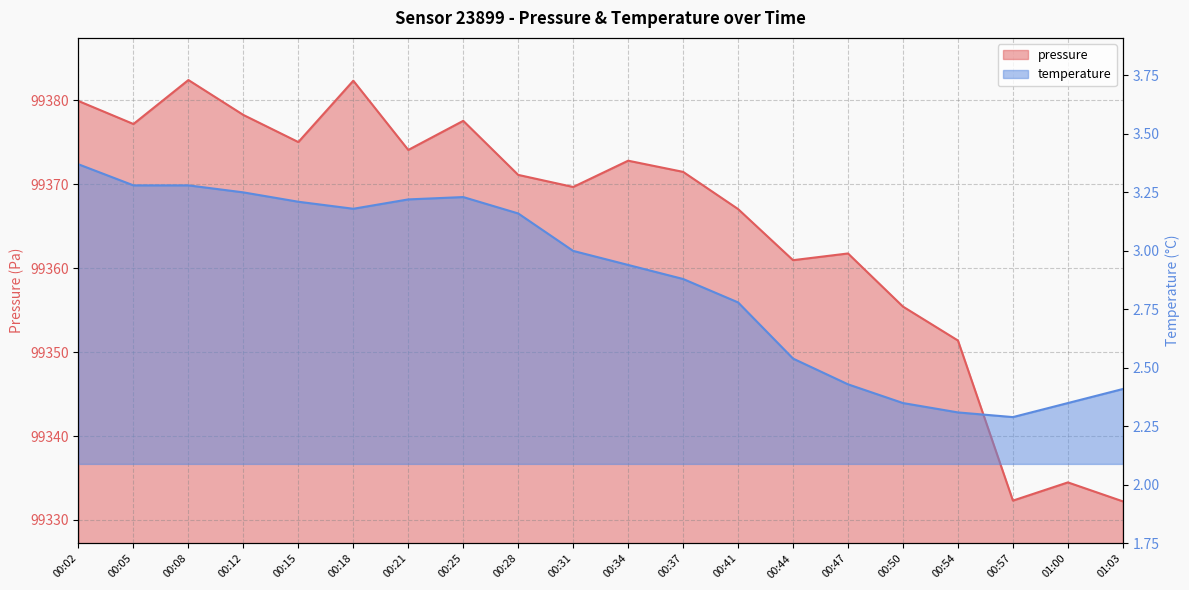

Reading left to right, list all the values displayed in this chart.

pressure: 99379.9	99377.2	99382.4	99378.2	99375.0	99382.3	99374.1	99377.6	99371.1	99369.7	99372.8	99371.5	99367.0	99360.9	99361.8	99355.4	99351.4	99332.3	99334.5	99332.2
temperature: 3.4	3.3	3.3	3.2	3.2	3.2	3.2	3.2	3.2	3.0	2.9	2.9	2.8	2.5	2.4	2.4	2.3	2.3	2.4	2.4